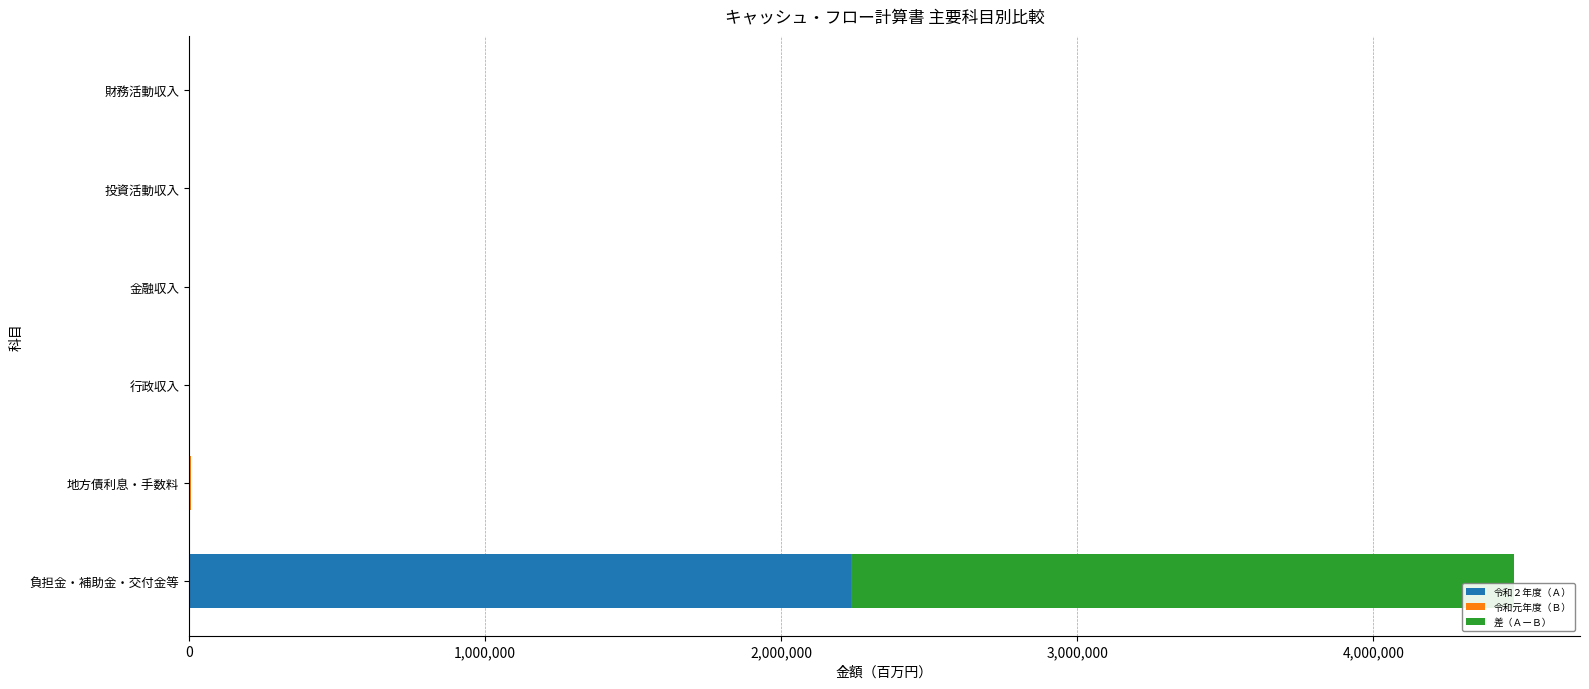

The value of 令和２年度（Ａ） at 行政収入 is 0. True or false?

True